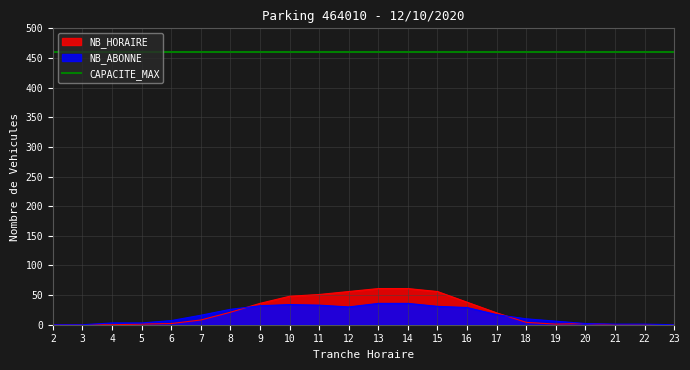

What is the sum of all NB_HORAIRE values?

466